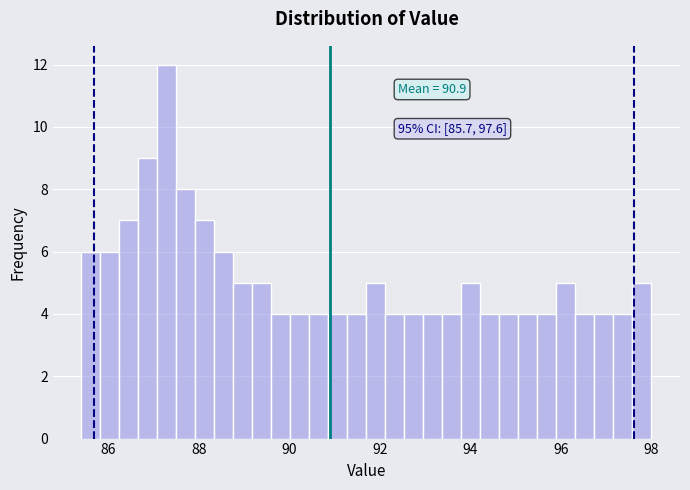

Read against the x-axis, roughly where is the centre of the tallest bar?

87.2